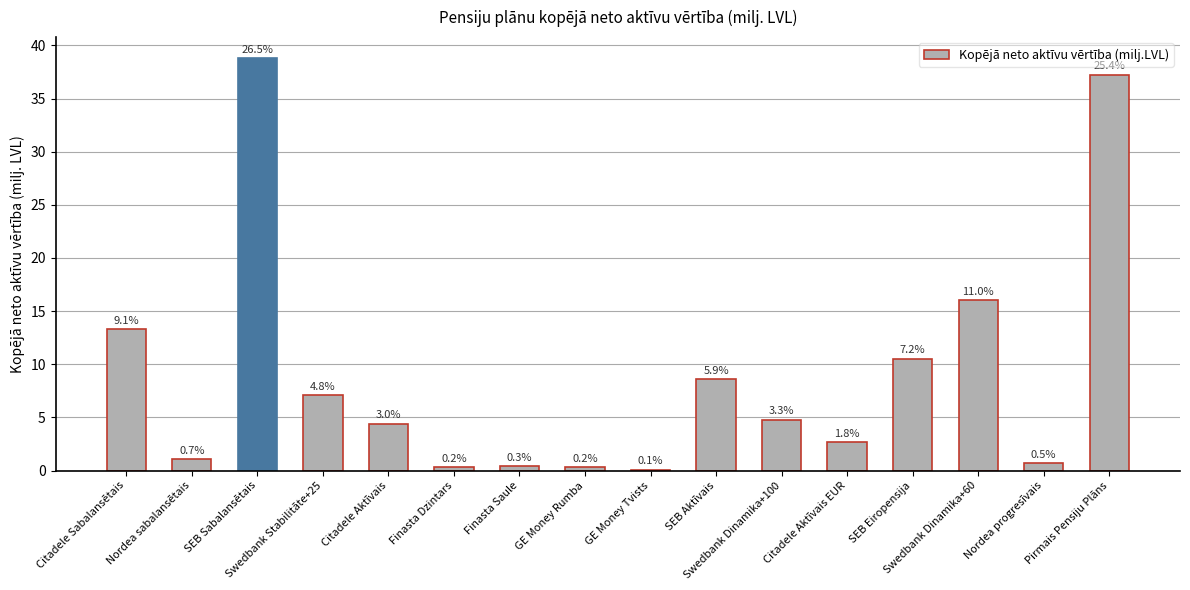

Reading left to right, extract all data points from this chart.

Citadele Sabalansētais=13.3	Nordea sabalansētais=1.0	SEB Sabalansētais=38.8	Swedbank Stabilitāte+25=7.1	Citadele Aktīvais=4.4	Finasta Dzintars=0.3	Finasta Saule=0.4	GE Money Rumba=0.4	GE Money Tvists=0.1	SEB Aktīvais=8.6	Swedbank Dinamika+100=4.8	Citadele Aktīvais EUR=2.7	SEB Eiropensija=10.5	Swedbank Dinamika+60=16.1	Nordea progresīvais=0.7	Pirmais Pensiju Plāns=37.2